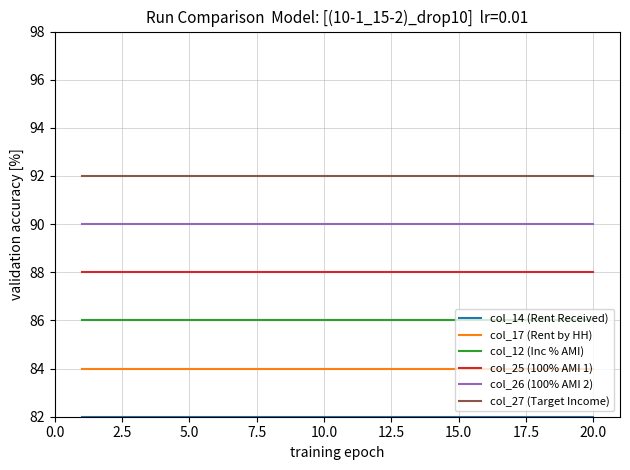

Which series has the largest total across all categories?

col_27 (Target Income)